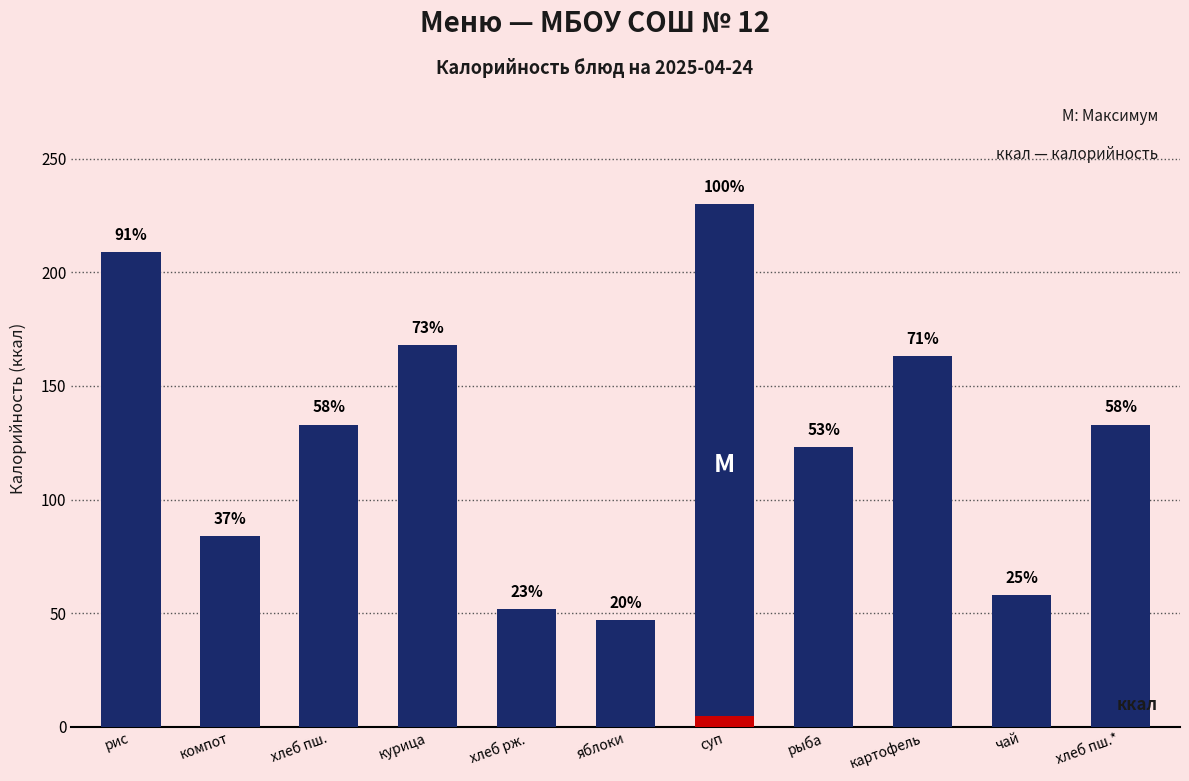

What is the change in value from курица to хлеб пш.*?

-35